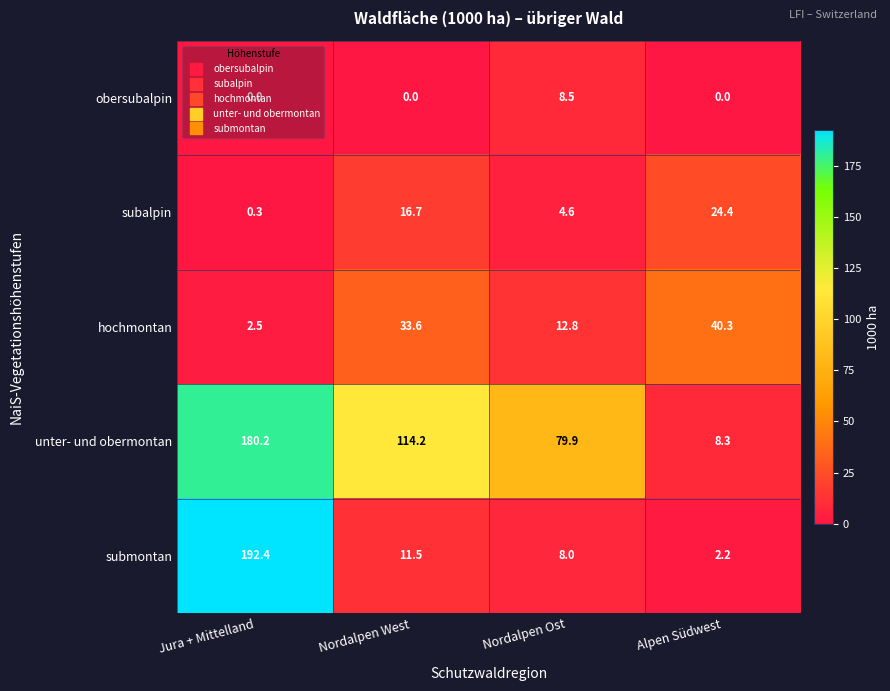

What is the sum of the unter- und obermontan values at Jura + Mittelland and Nordalpen West?

294.4